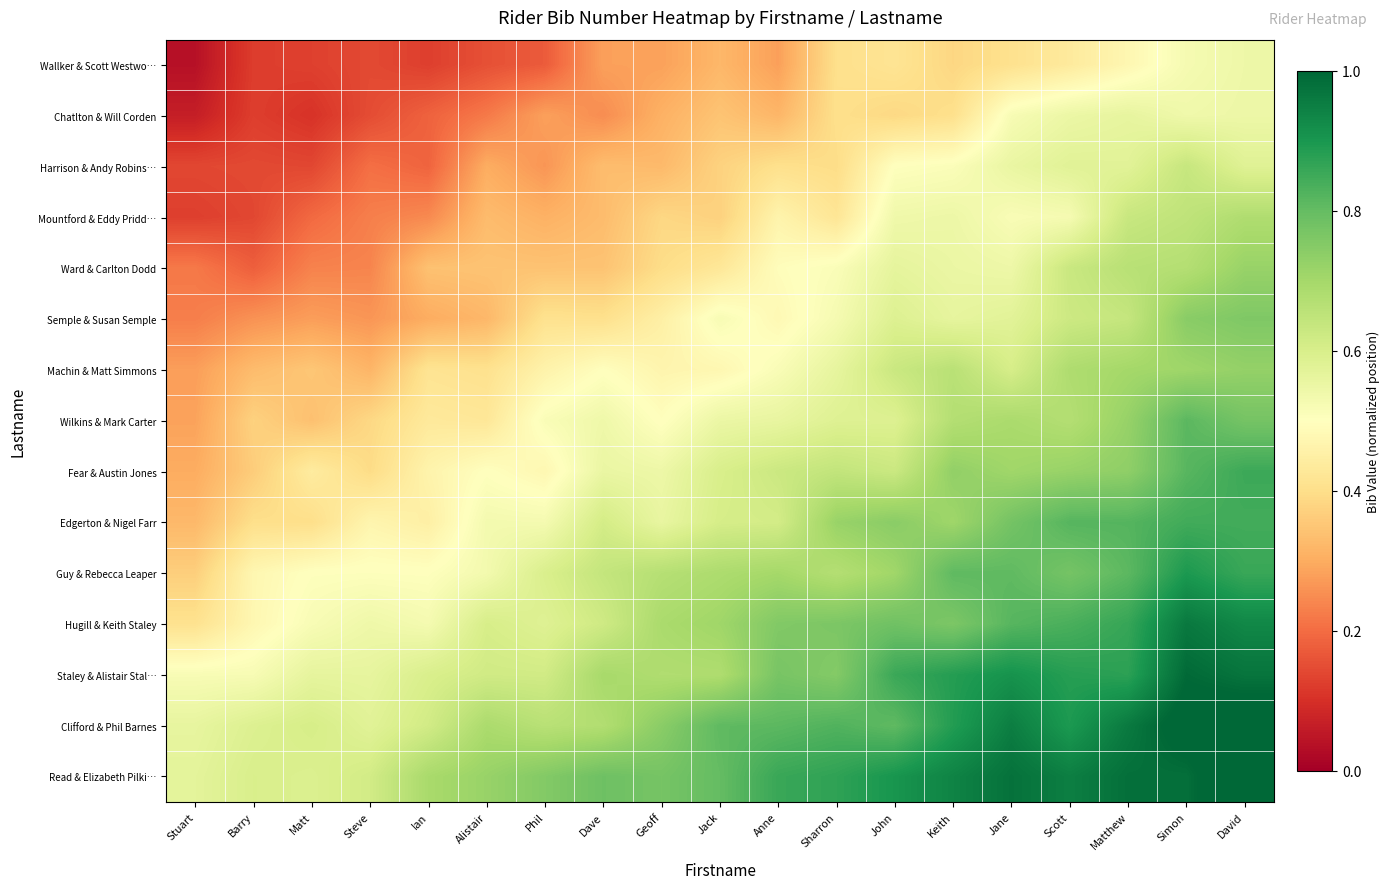

At which category is the sum across all series the highest?

David